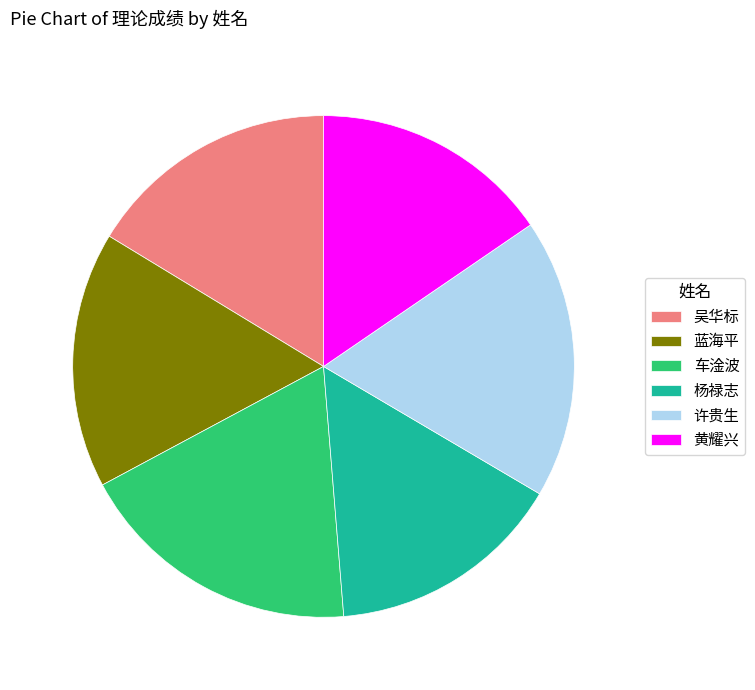

The 车淦波 slice represents 27% of the pie. True or false?

False